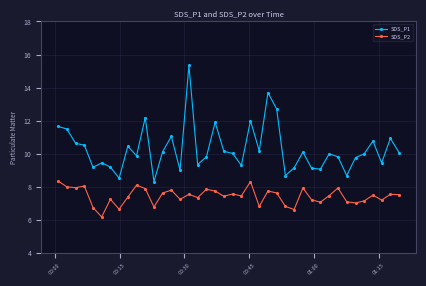

True or false: SDS_P1 has more than 2 points higher than both neighbors.

True